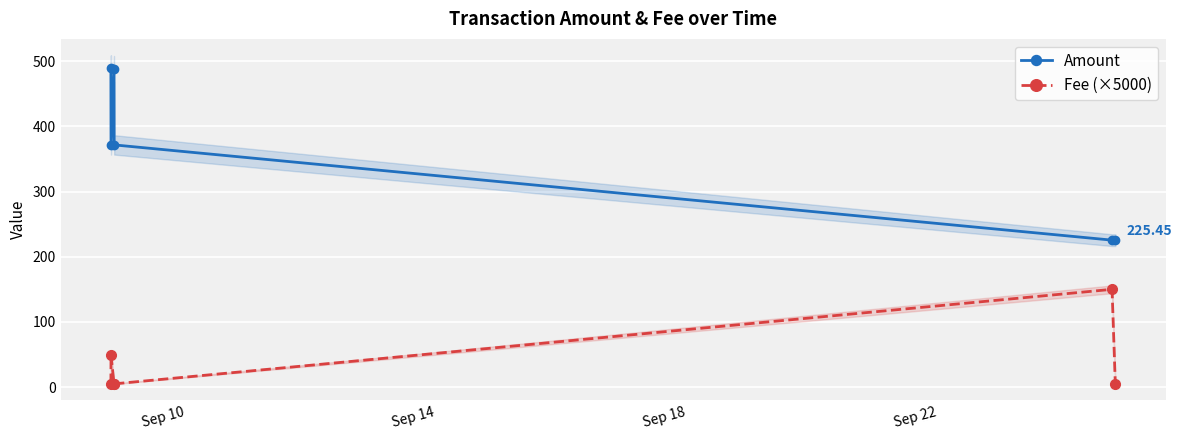

True or false: Fee (×5000) has more than 0 points higher than both neighbors.

True